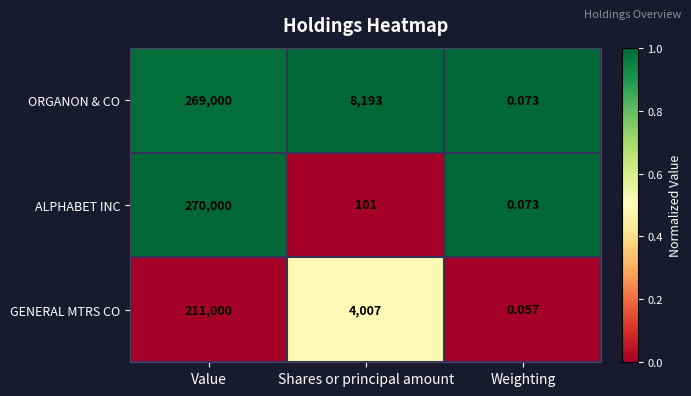

Where does the GENERAL MTRS CO series first go above 4007?

Value